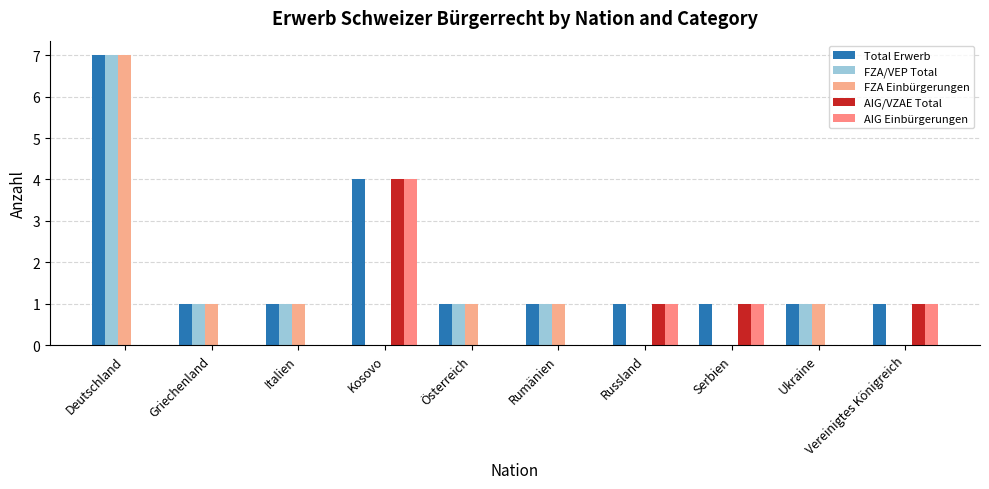

Which has a higher value, Russland or Österreich?

Russland